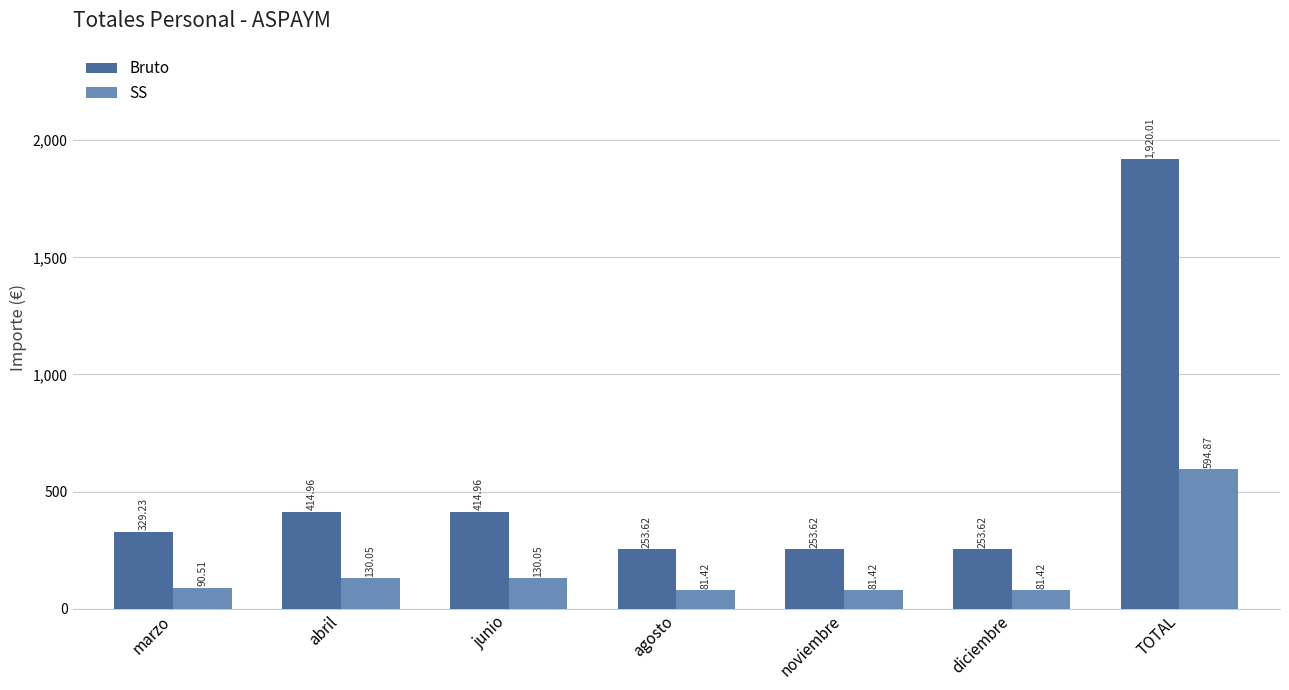

The Bruto series shows 485.9 at marzo. True or false?

False